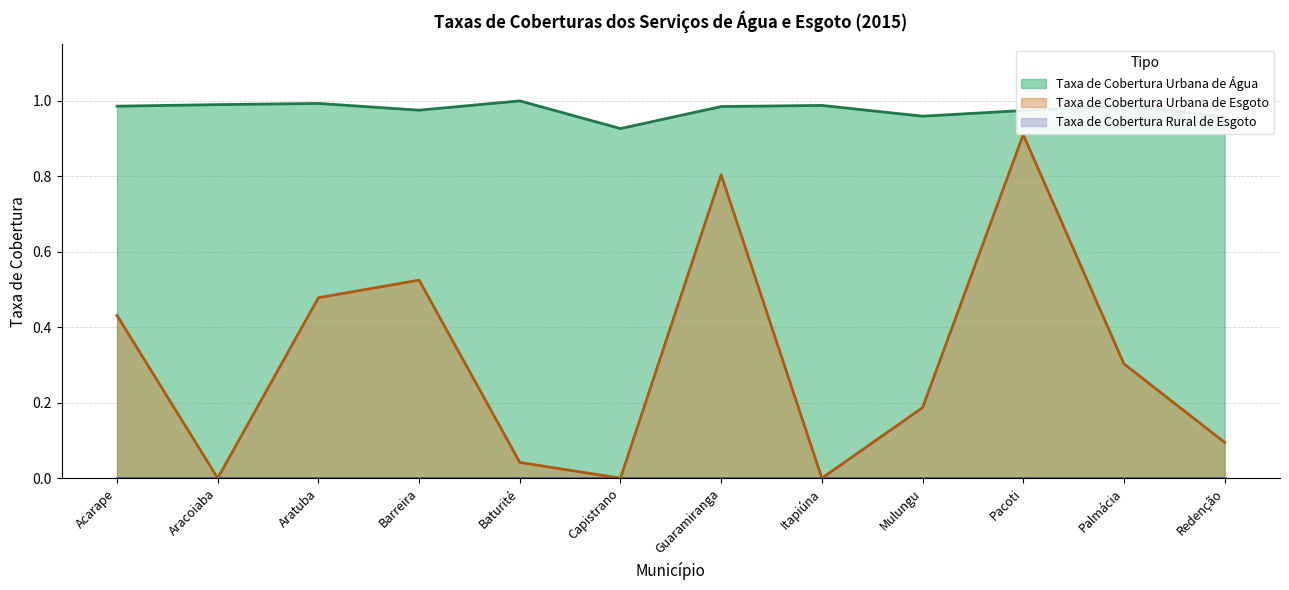

Is the value of Taxa de Cobertura Urbana de Água at Barreira greater than the value of Taxa de Cobertura Urbana de Esgoto at Itapiúna?

Yes